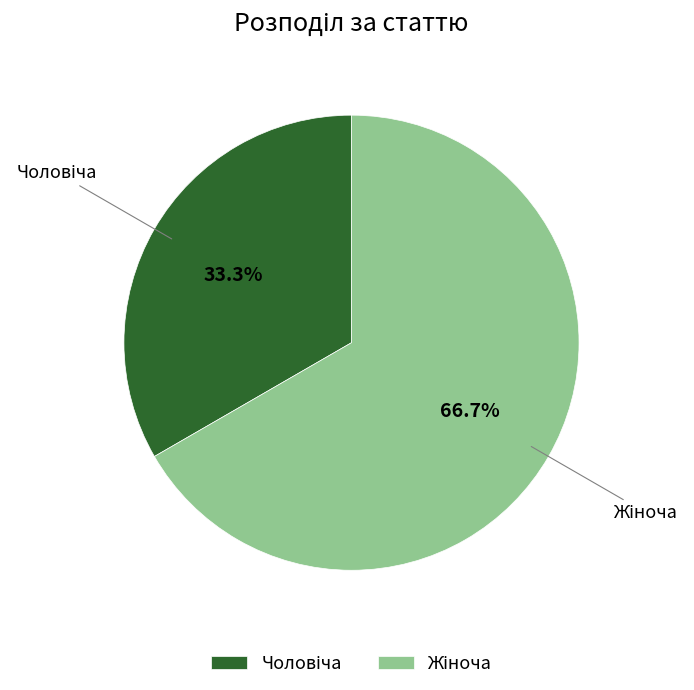

Is there a majority slice in this chart?

Yes